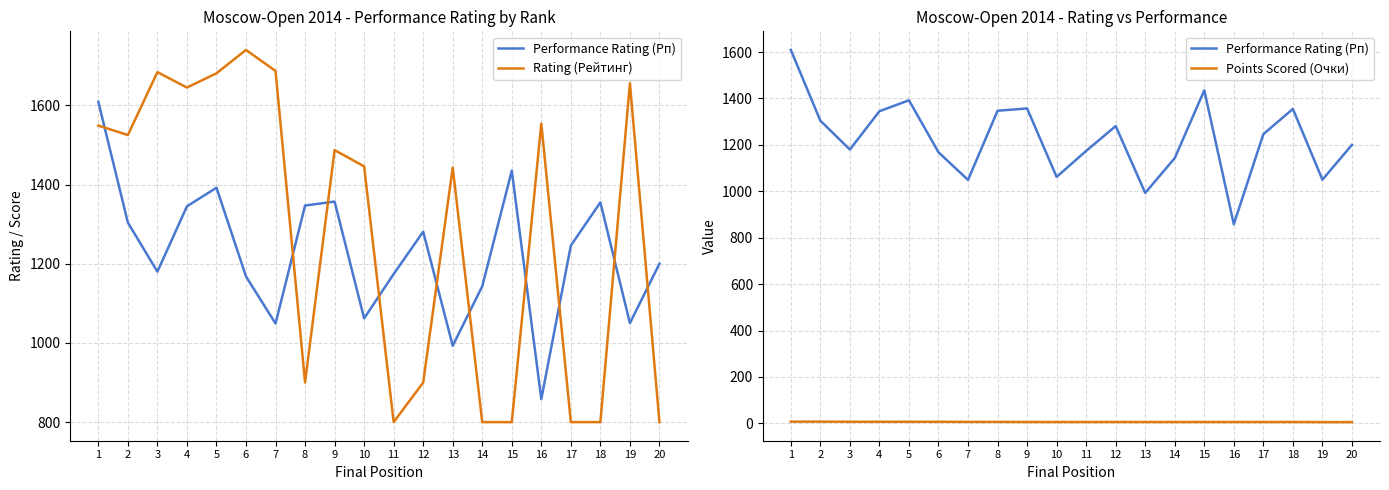

True or false: Rating (Рейтинг) has a value of 900.0 at 12.

True